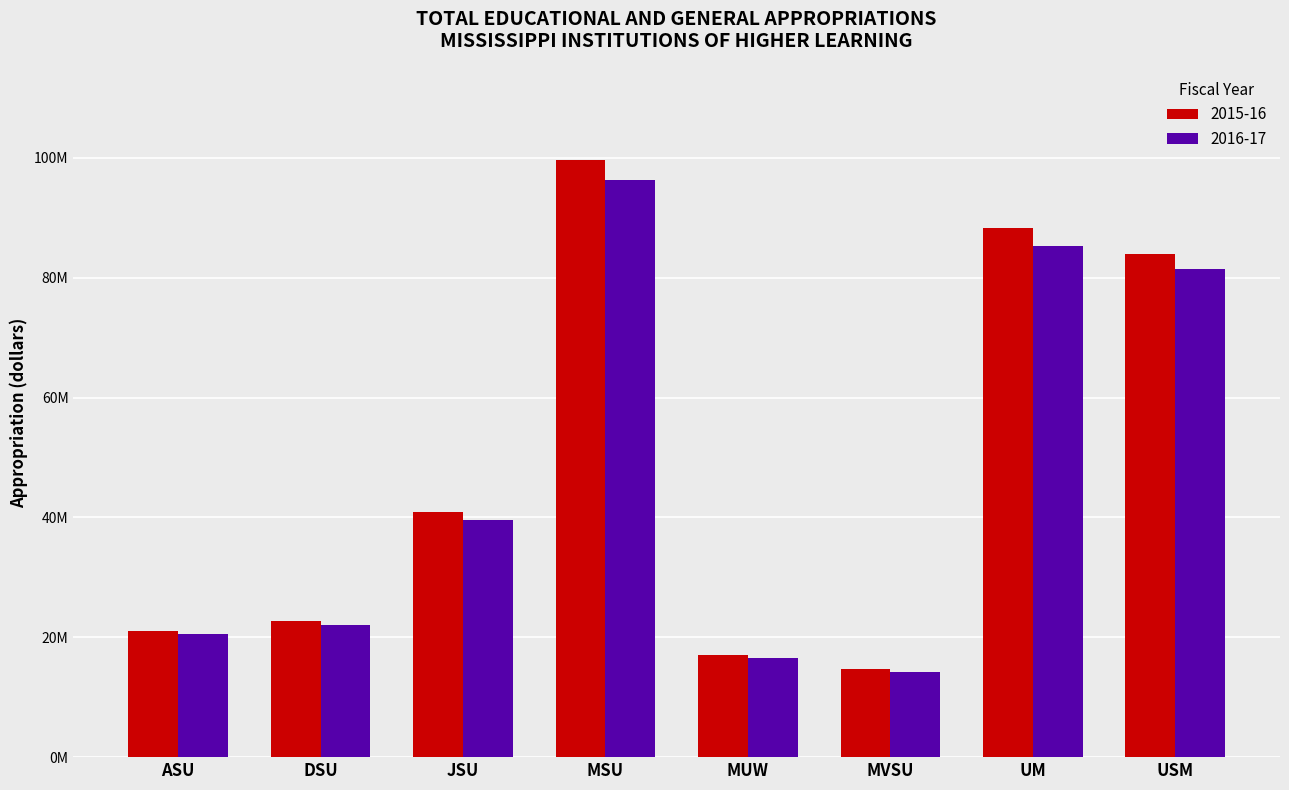

The value of 2016-17 at ASU is 20560479. True or false?

True